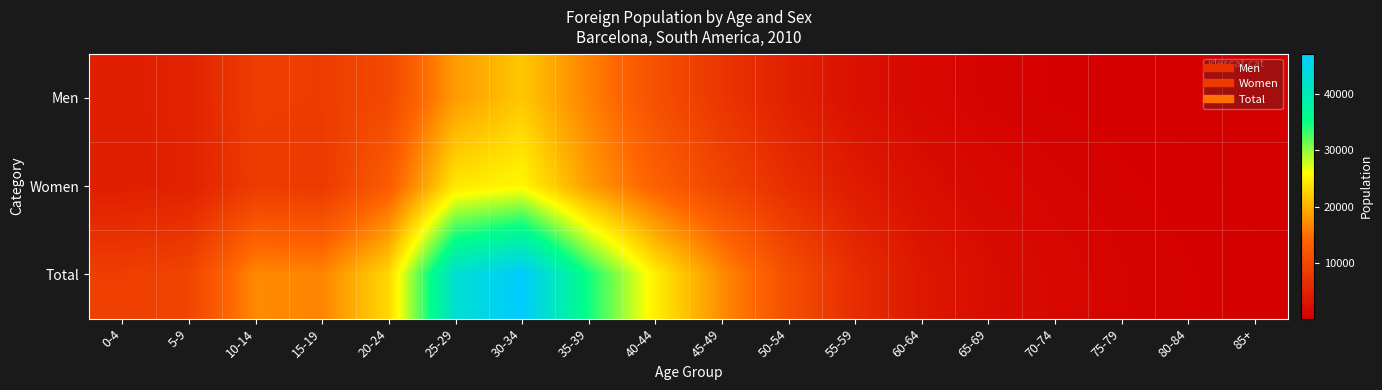

Which series changed the most between 55-59 and 65-69?

Total